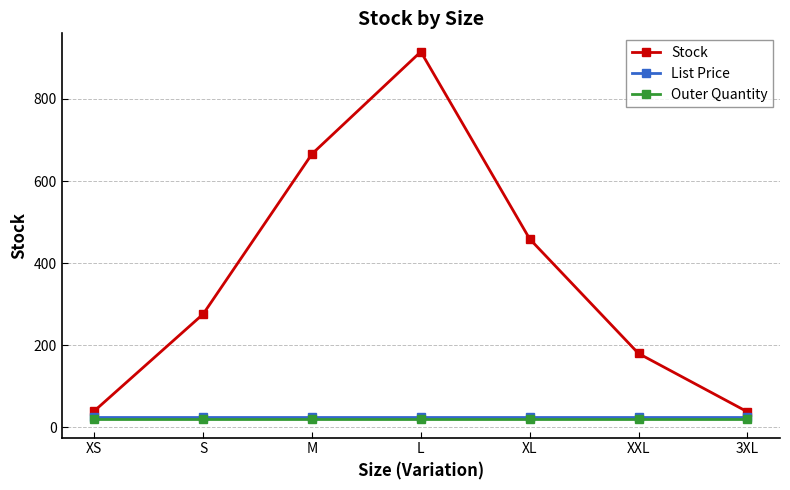

Which series has the largest range (max minus min)?

Stock